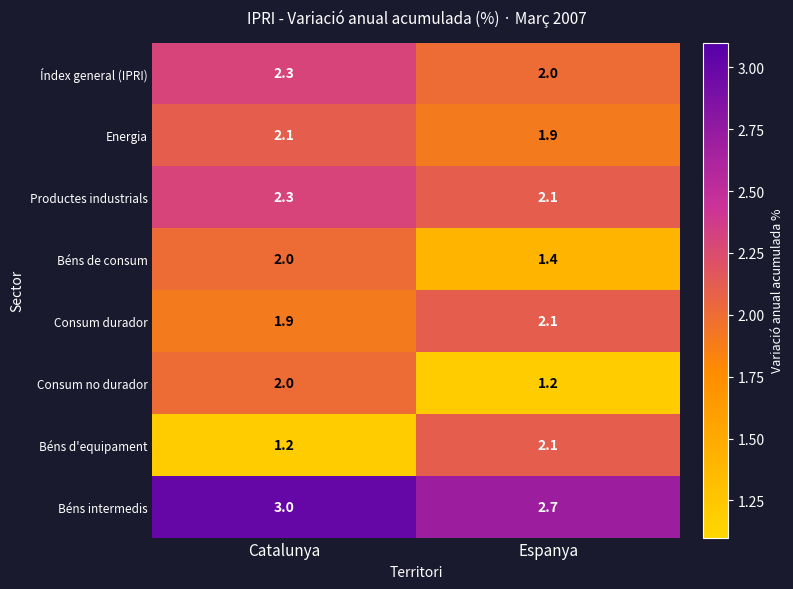

What is the sum of the Productes industrials values at Espanya and Catalunya?

4.4